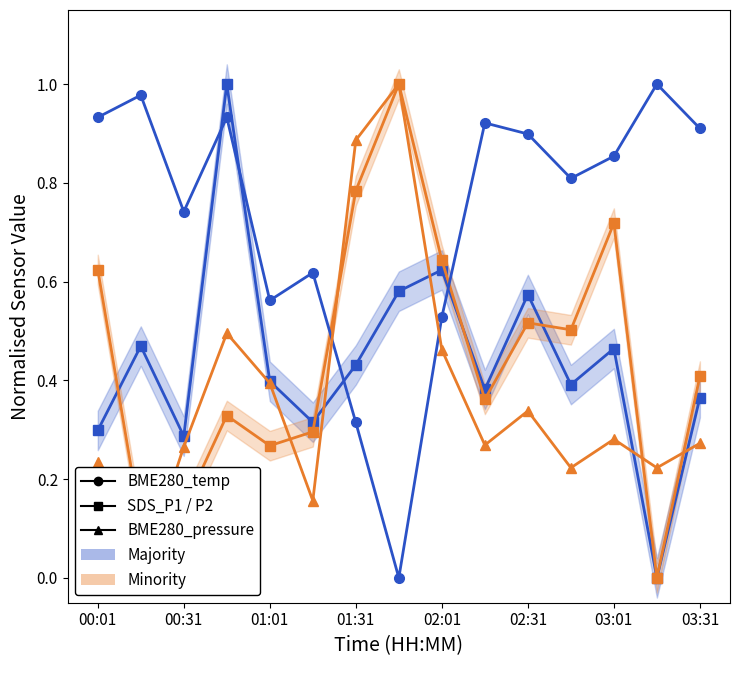

Which series ends up on top after the final intersection of BME280_pressure (Minority) and SDS_P1 (Majority)?

SDS_P1 (Majority)